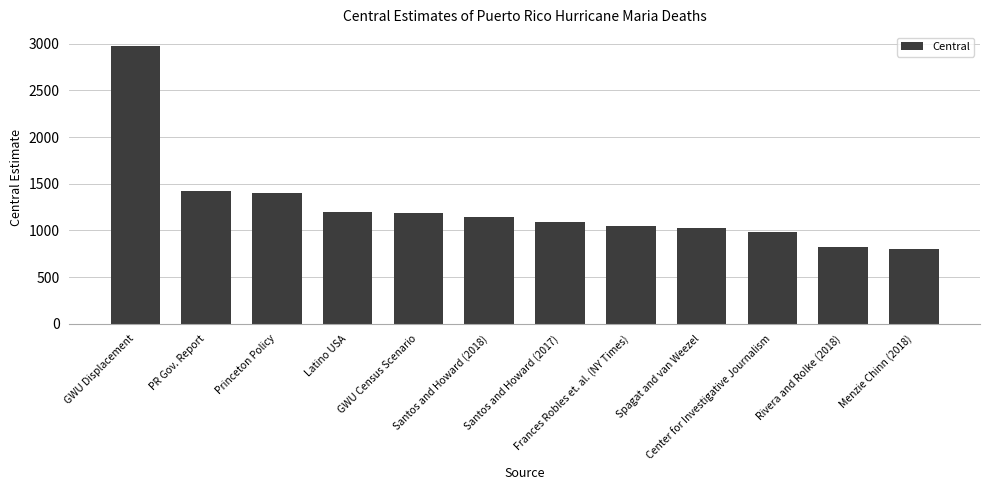

What is the maximum value shown in the chart?

2975